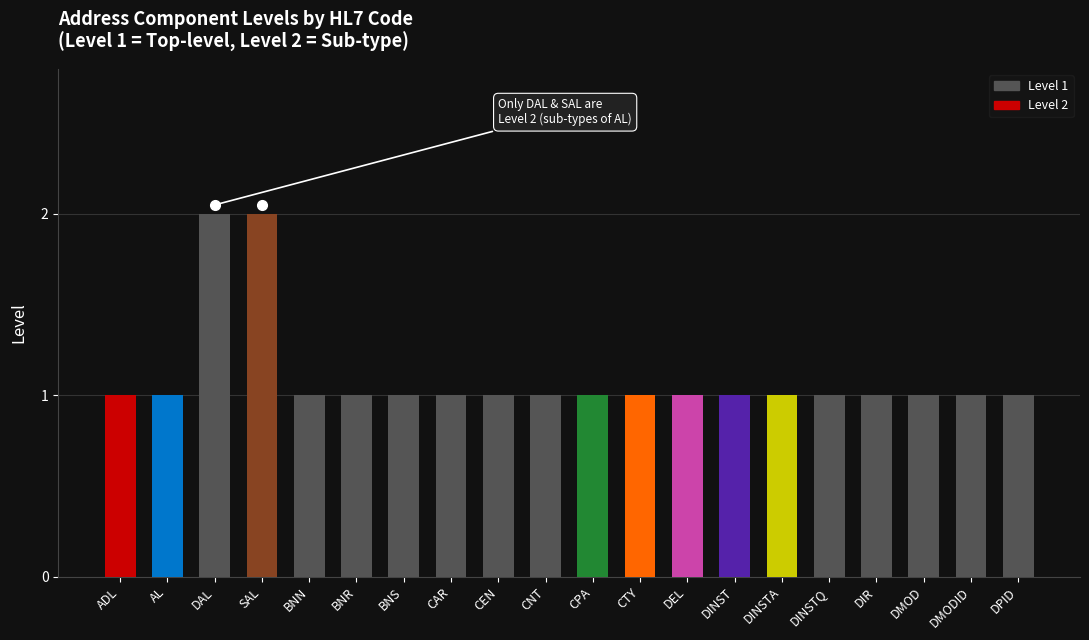

The chart shows a value of 1 at CNT. True or false?

True